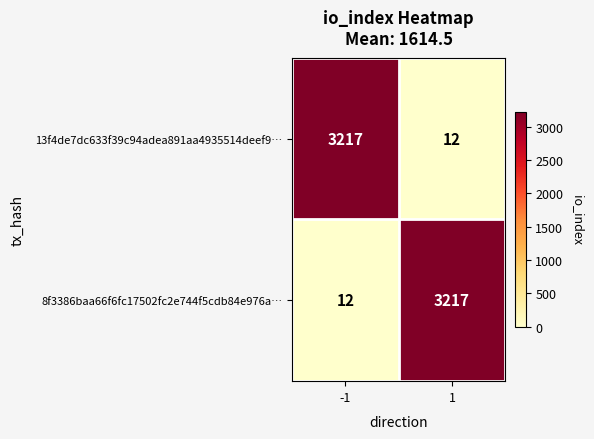

What is the sum of all 8f3386baa66f6fc17502fc2e744f5cdb84e976a… values?

3229